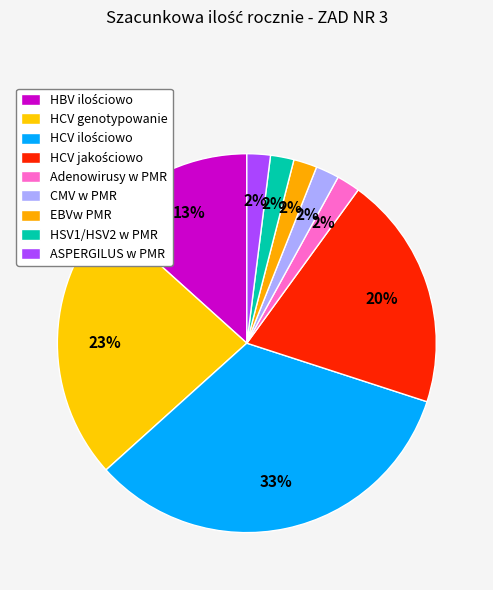

Combined, do HBV ilościowo and HCV ilościowo account for over 50%?

No